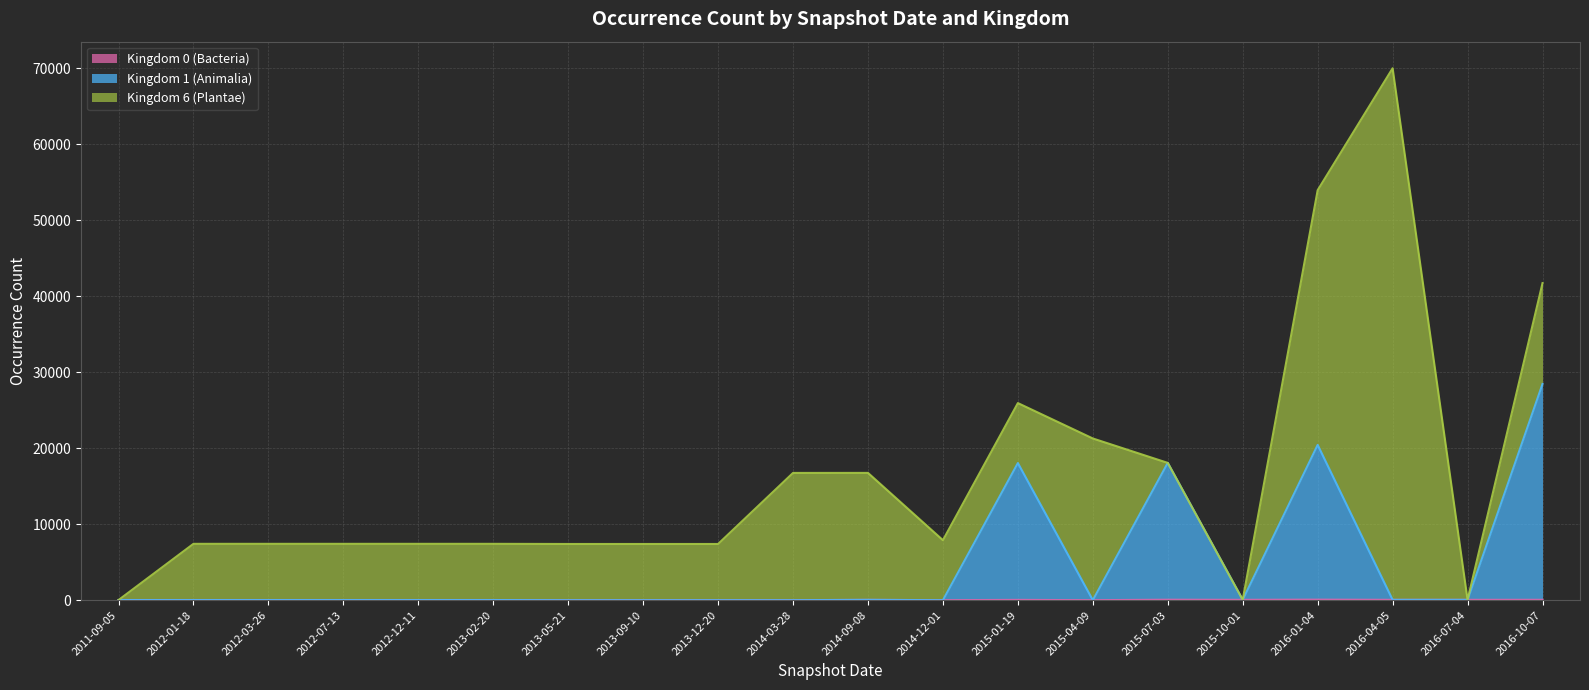

Where is Kingdom 1 (Animalia) nearest to the value 14228?

2015-01-19